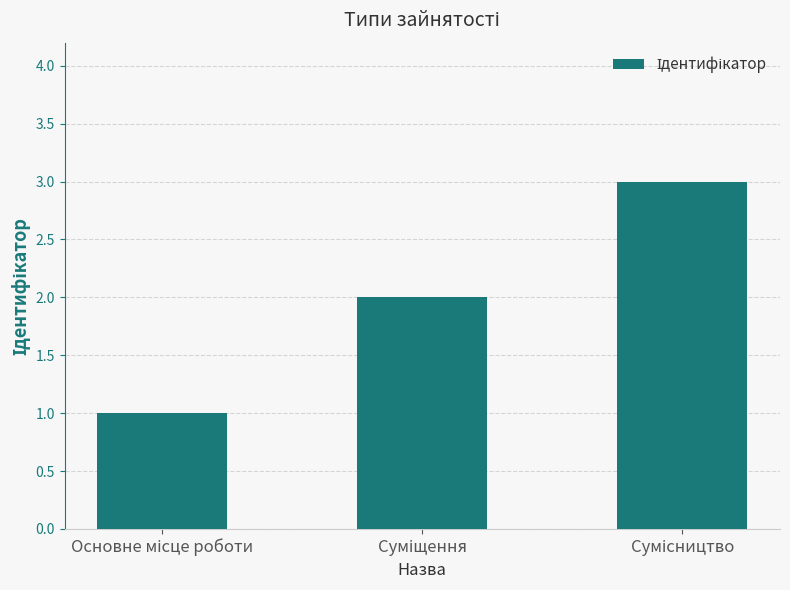

What is the greatest value displayed?

3